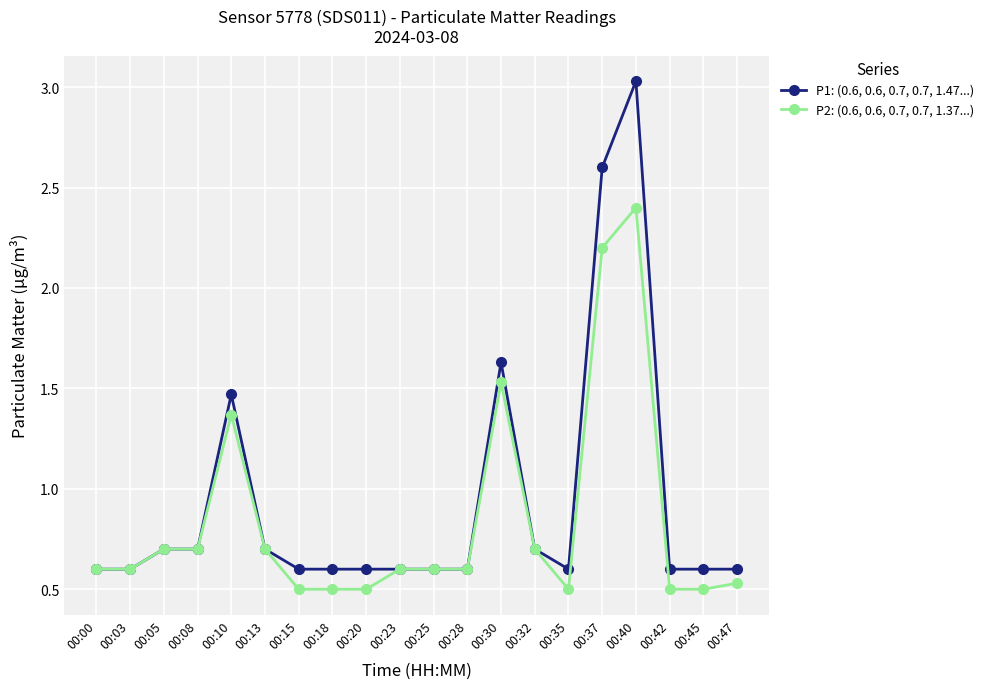

At which category does the chart reach its peak across all series?

00:40